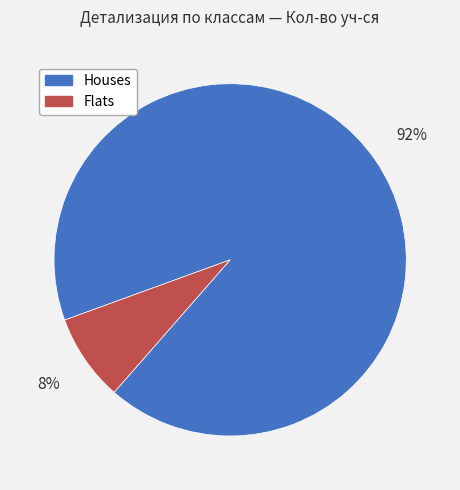

To the nearest percent, what is the difference between the largest and smallest slice percentages?

84%